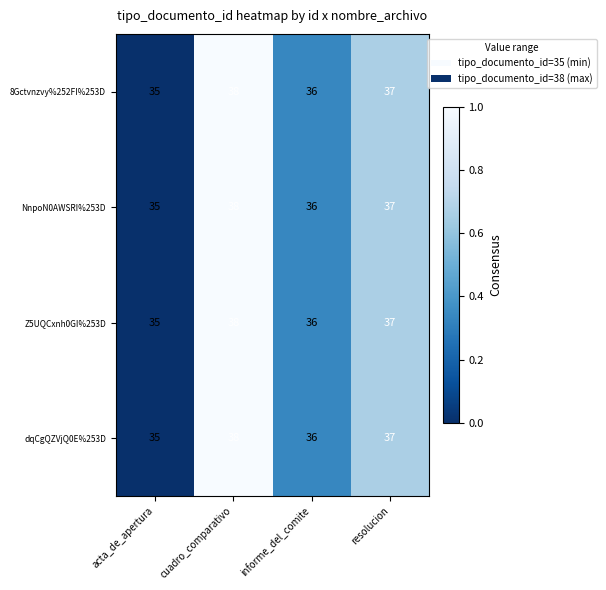

How many series are shown in this chart?

4